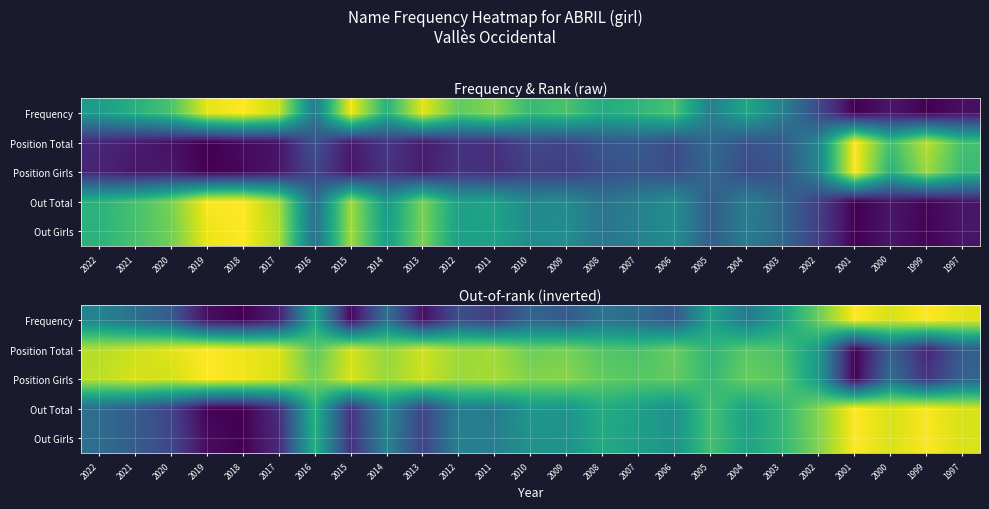

What is the maximum value shown in the chart?

1.0